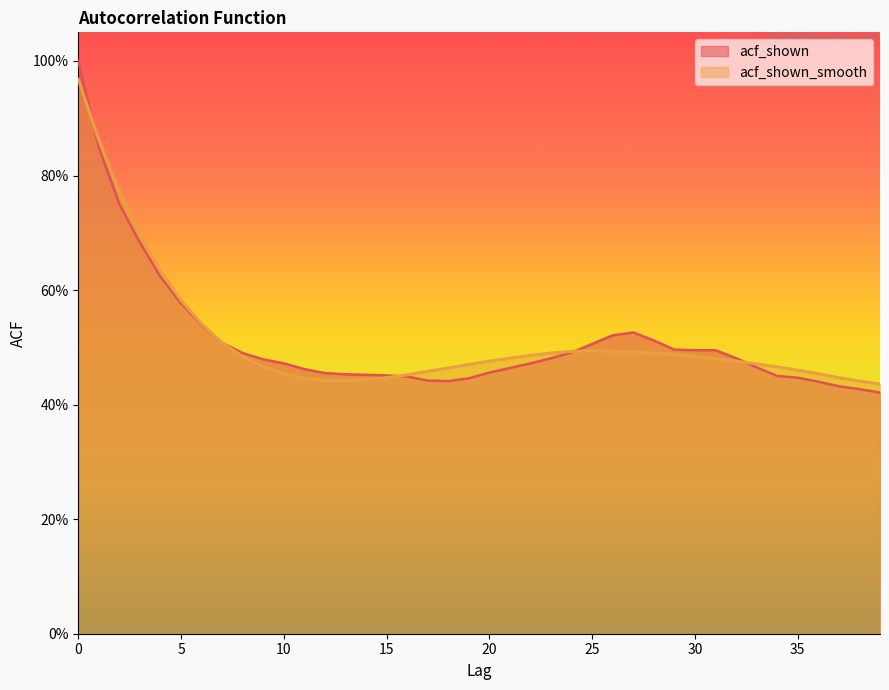

Count the number of categories in the chart.

40